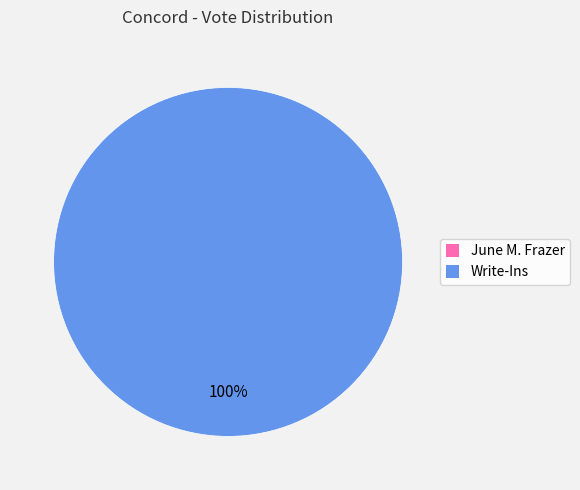

What is the largest slice in the pie chart?

Write-Ins